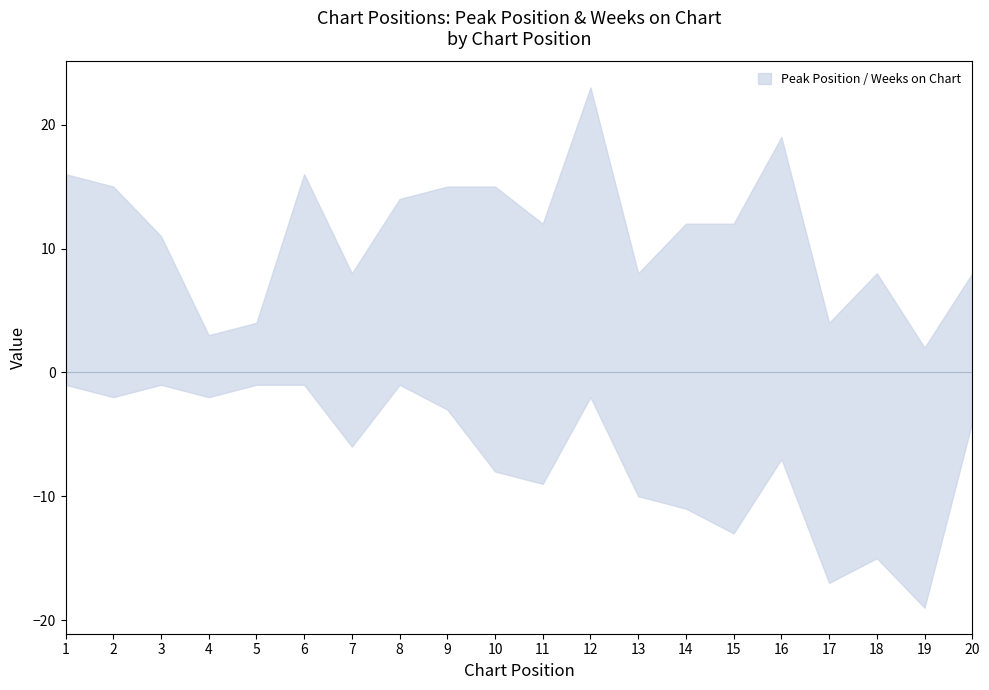

Is the value of Weeks on Chart at 12 greater than the value of Peak Position at 7?

Yes